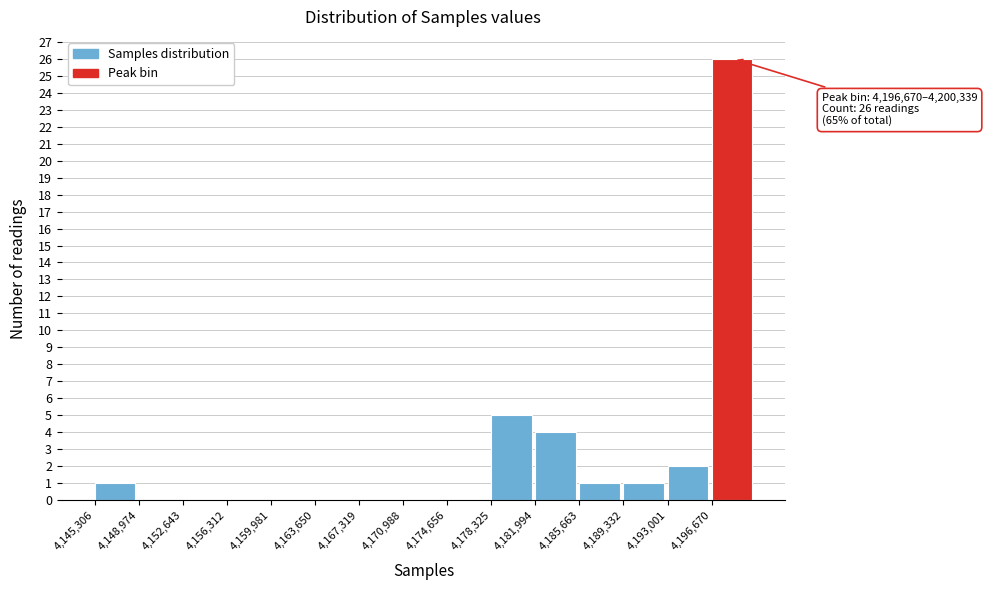

Which range on the x-axis has the tallest bar?

4196500 to 4200500